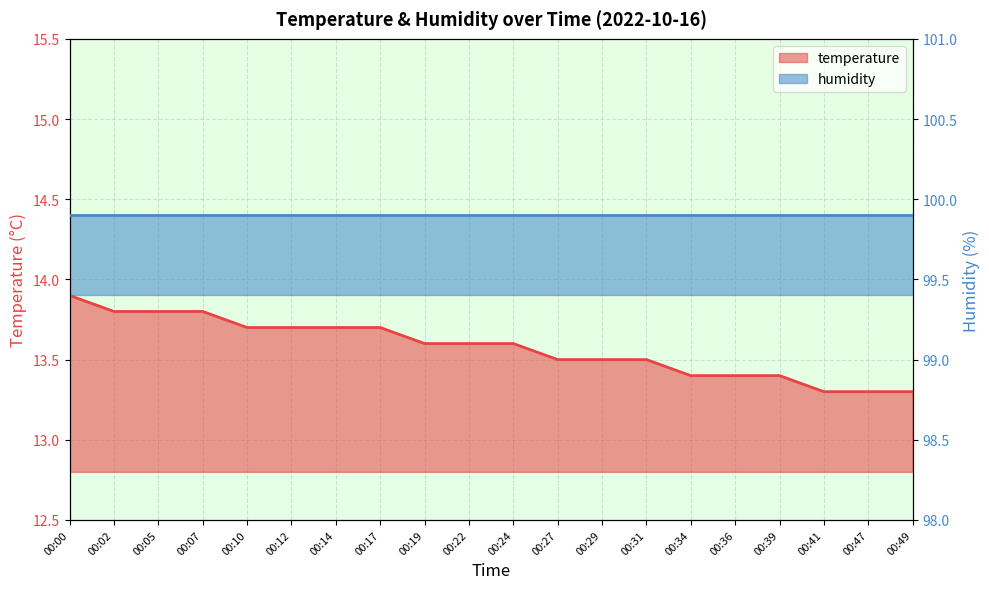

Which category has the lowest value across all series?

00:41